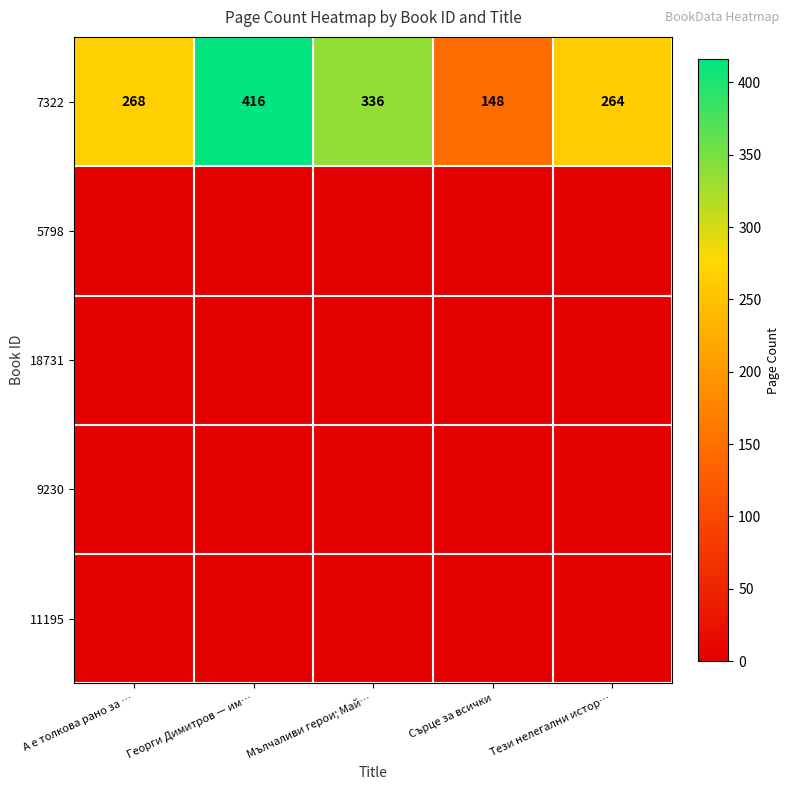

What is the difference between the highest and lowest values at А е толкова рано за …?

268